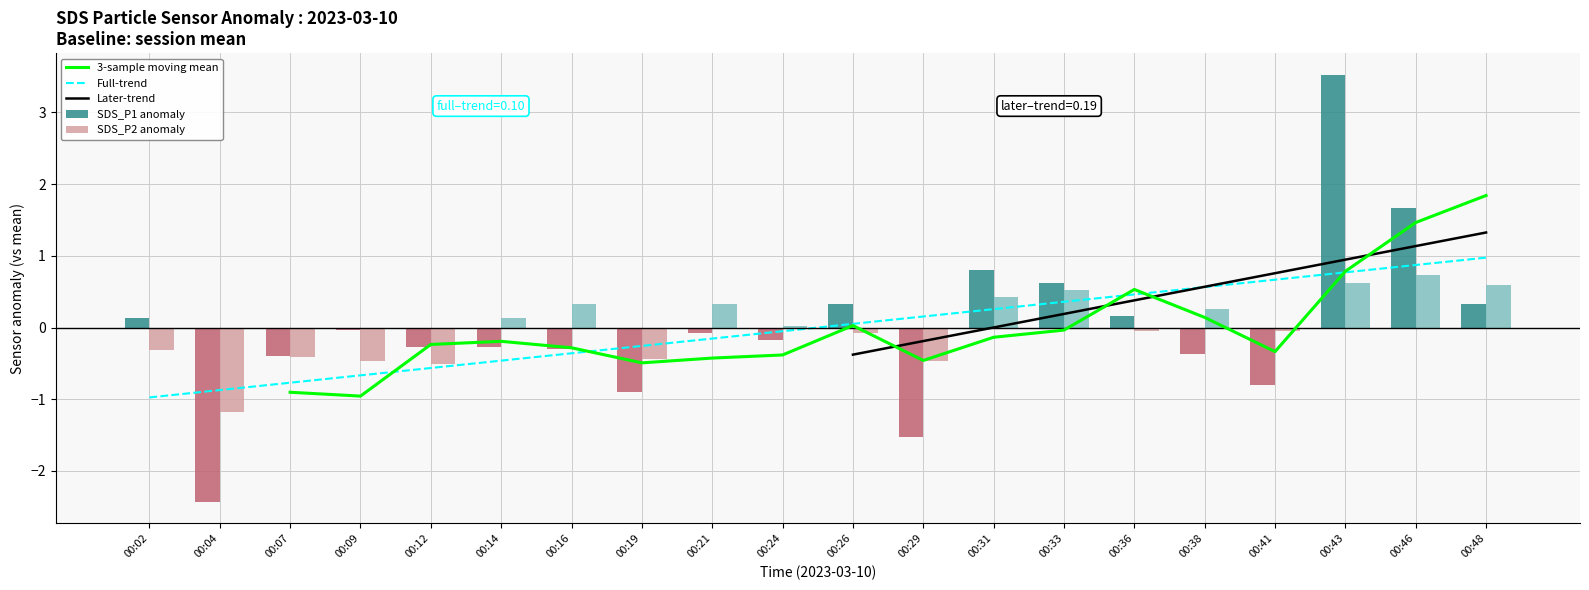

Which series has the largest total across all categories?

SDS_P1